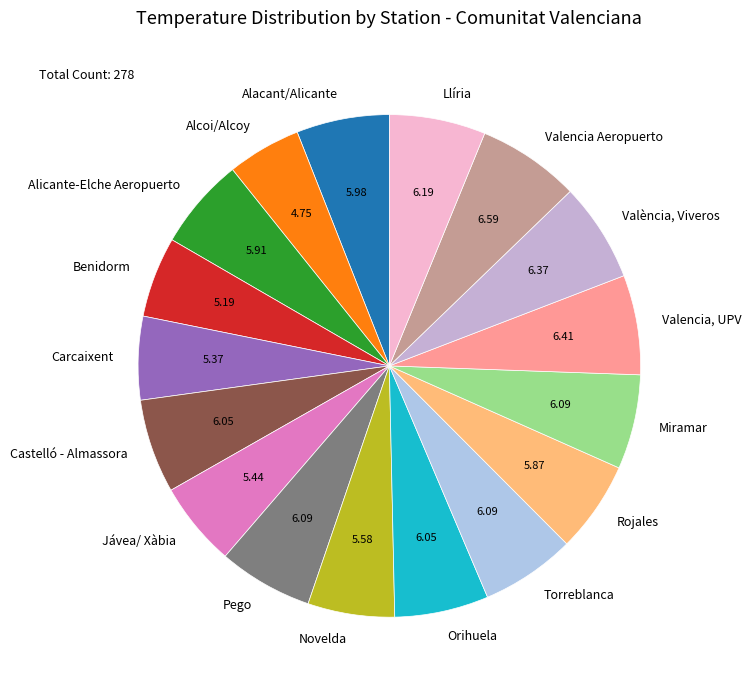

Combined, do Torreblanca and València, Viveros account for over 50%?

No